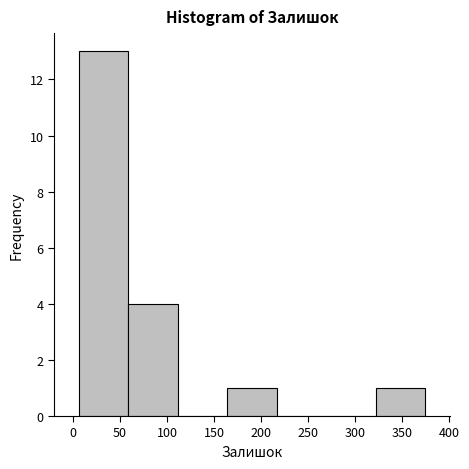

What is the height of the bar covering 5 to 60 on the x-axis? Neither the bar edges nor the heights are printed on the chart, so give them approximately, as read against the axes.

13